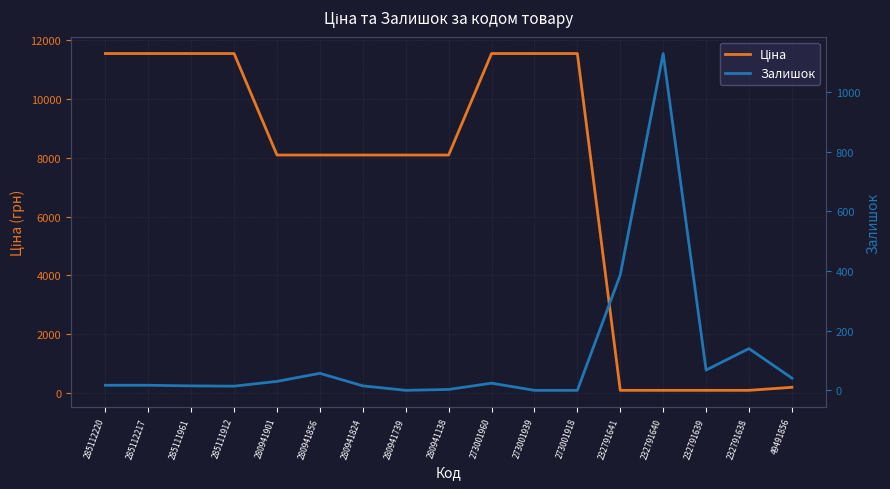

How many values in the Ціна series exceed 8089?

12